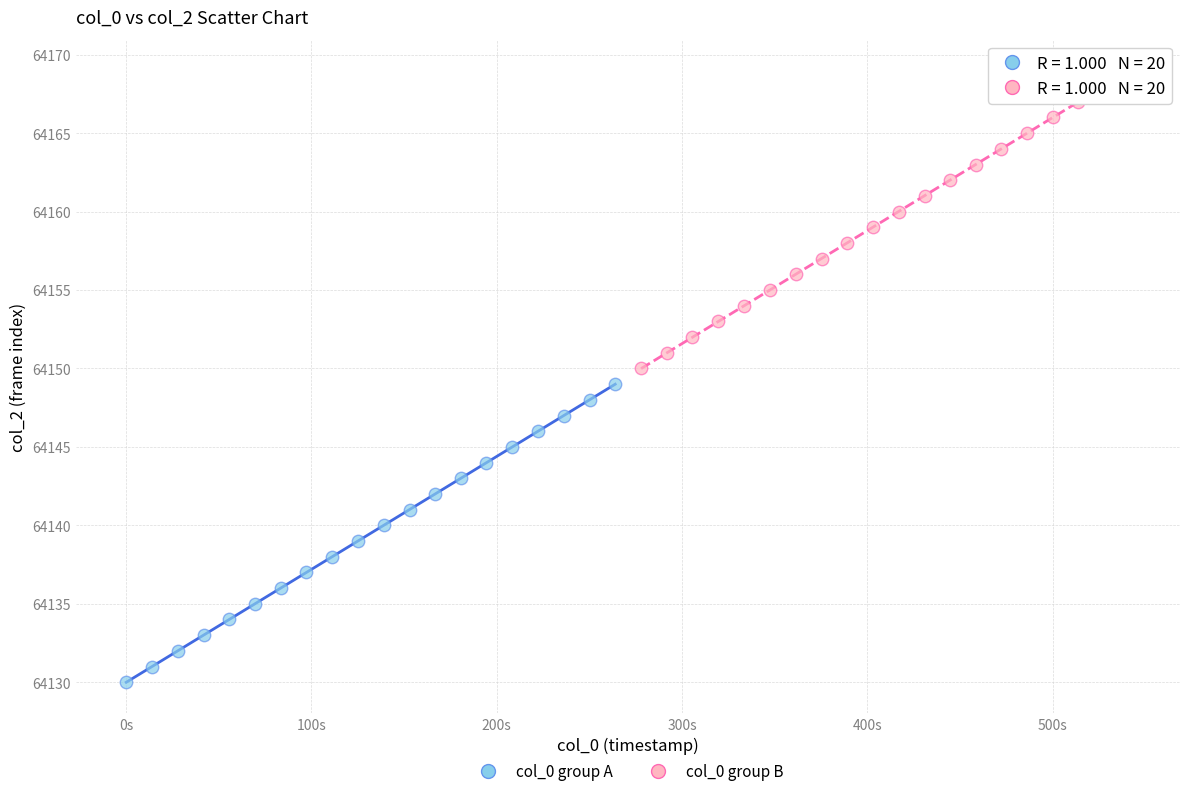

Which series contains the highest Y value?

col_0 group B